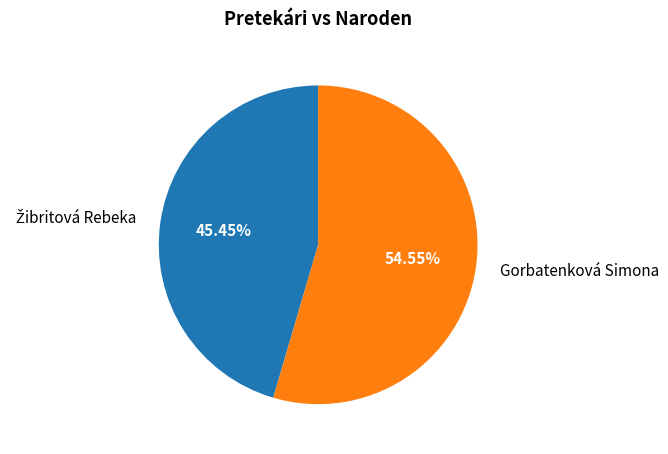

Which category has the biggest portion of the pie?

Gorbatenková Simona